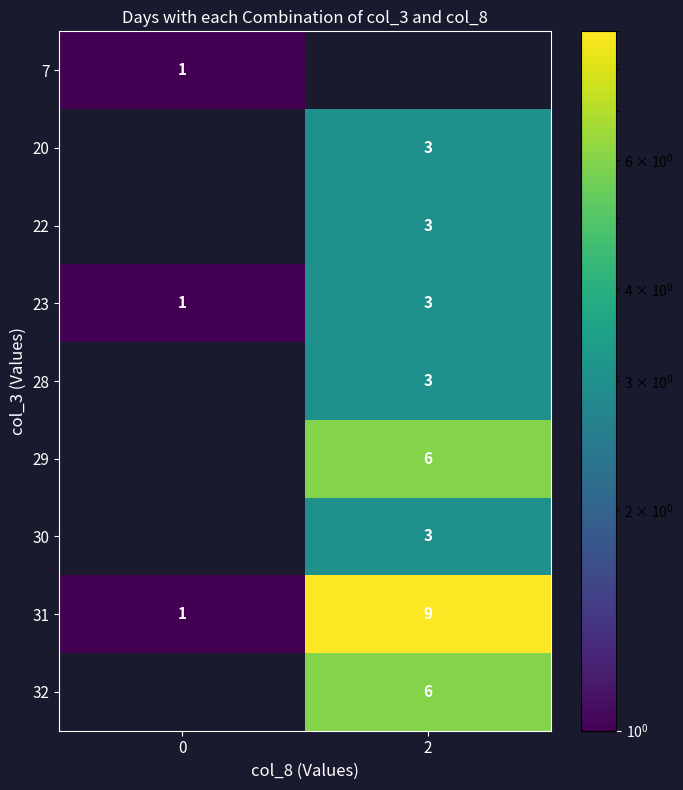

What is the maximum value for 23?

3